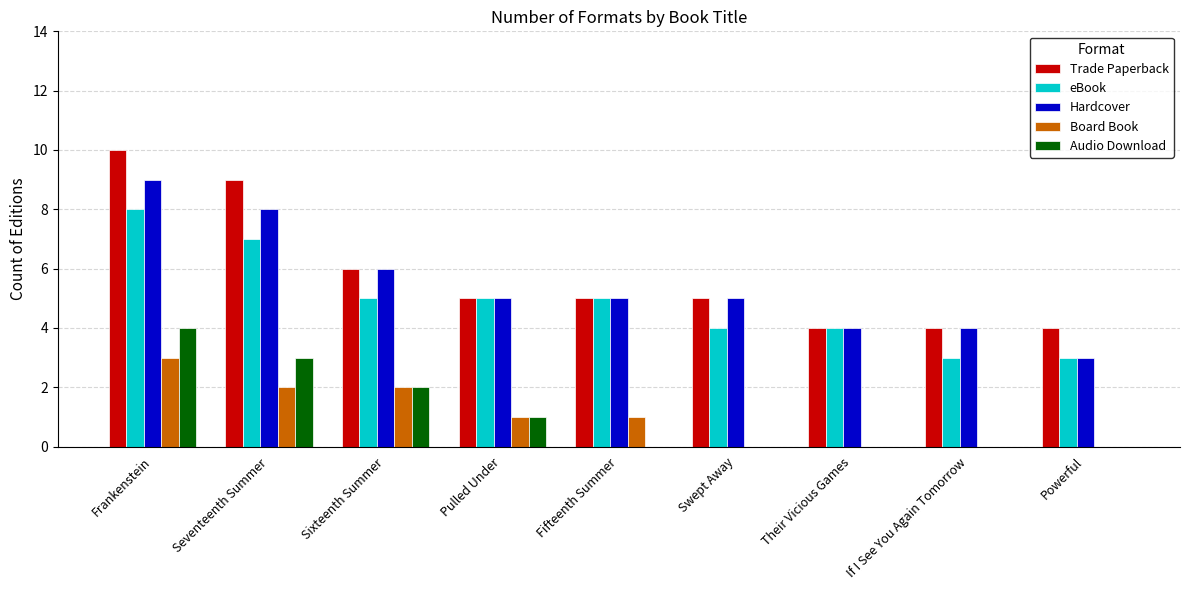

What is the approximate value of Hardcover at Their Vicious Games?

4